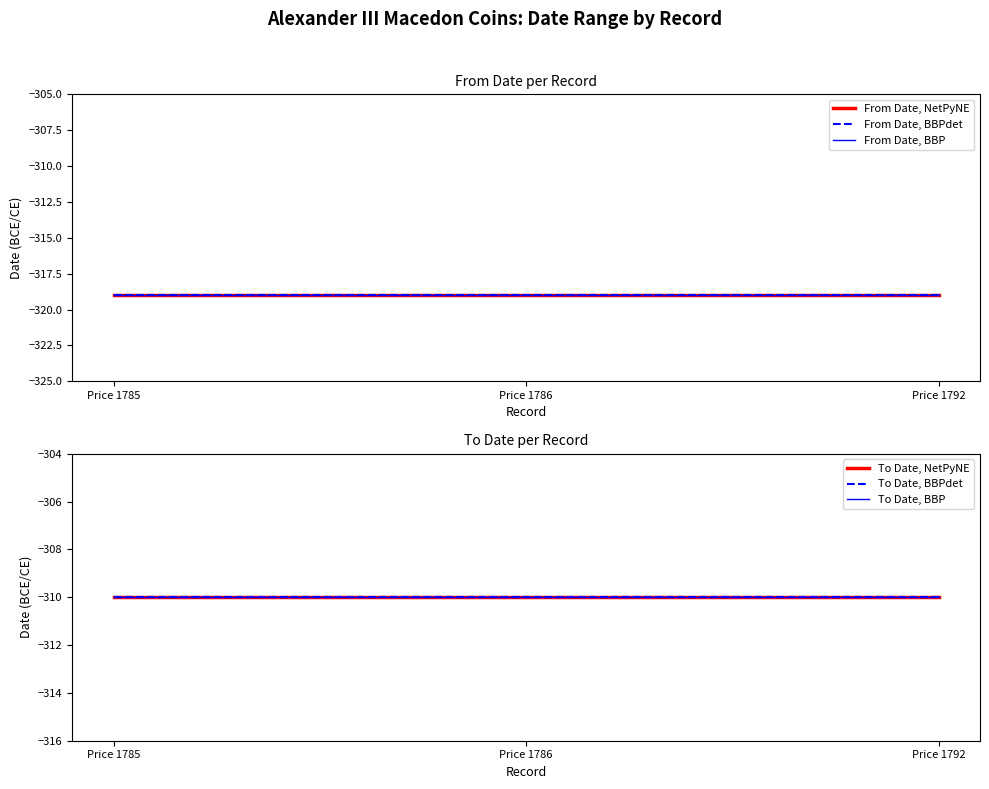

What is the minimum value for To Date, BBP?

-310